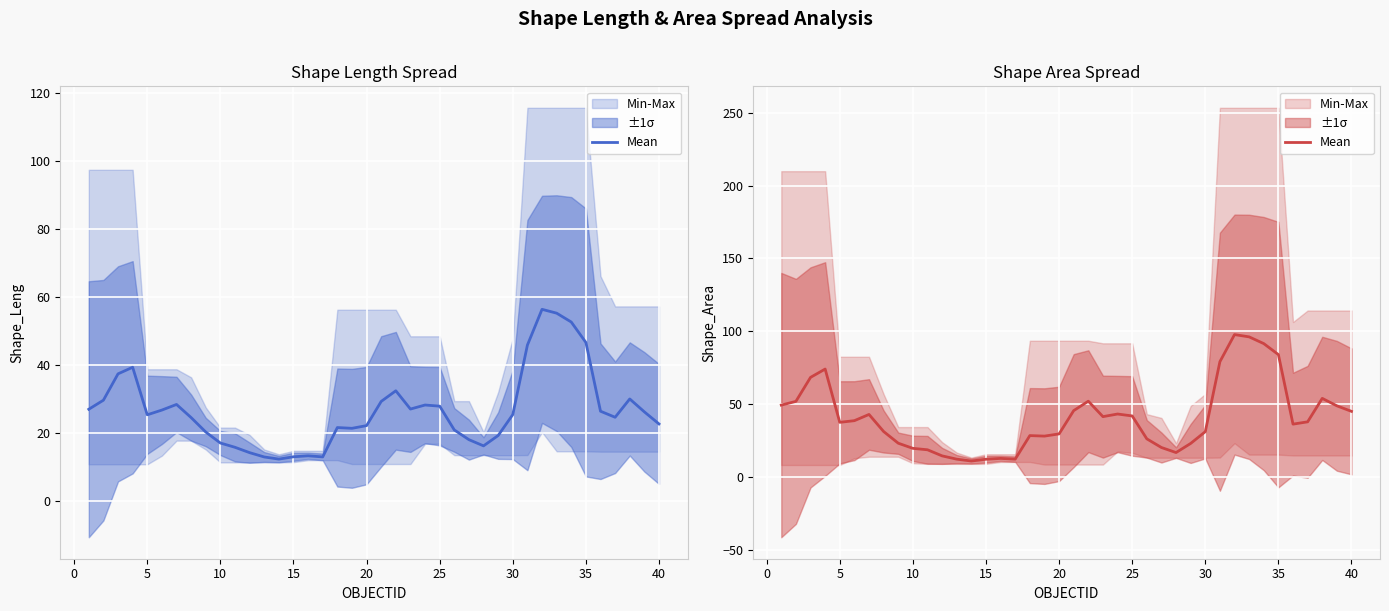

What is the sum of all values?

1622.6